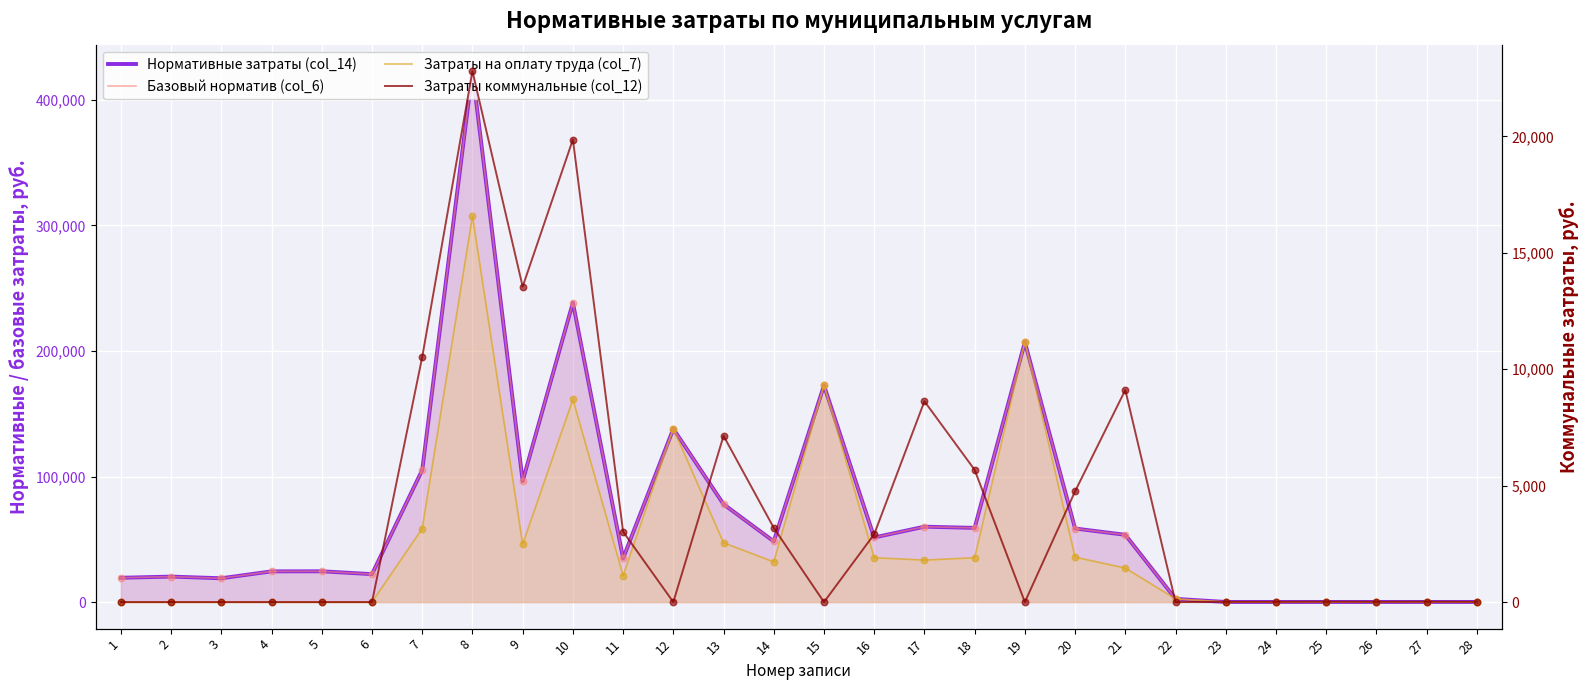

Is the value of Нормативные затраты (col_14) at 5 greater than the value of Затраты коммунальные (col_12) at 2?

Yes